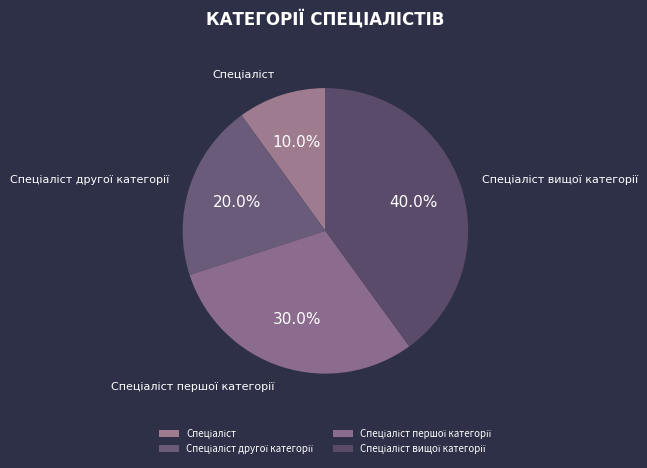

Is there any slice that represents more than half of the pie?

No